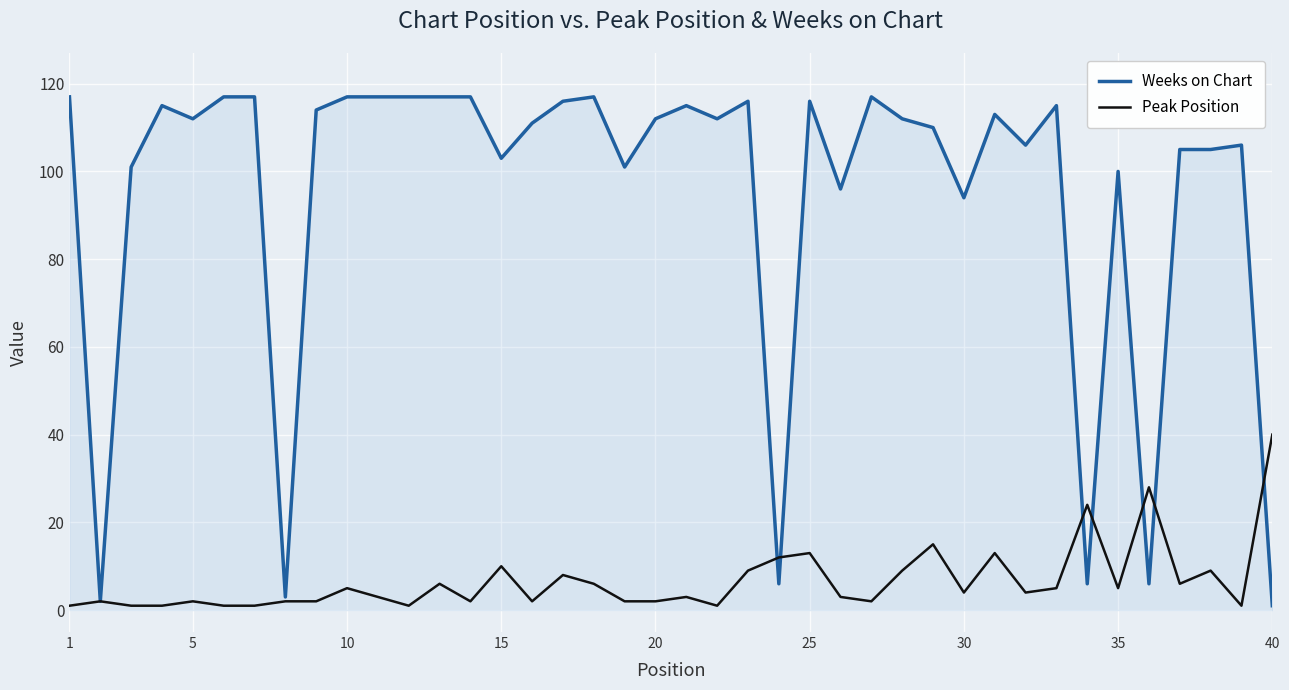

Which series has the largest range (max minus min)?

Weeks on Chart